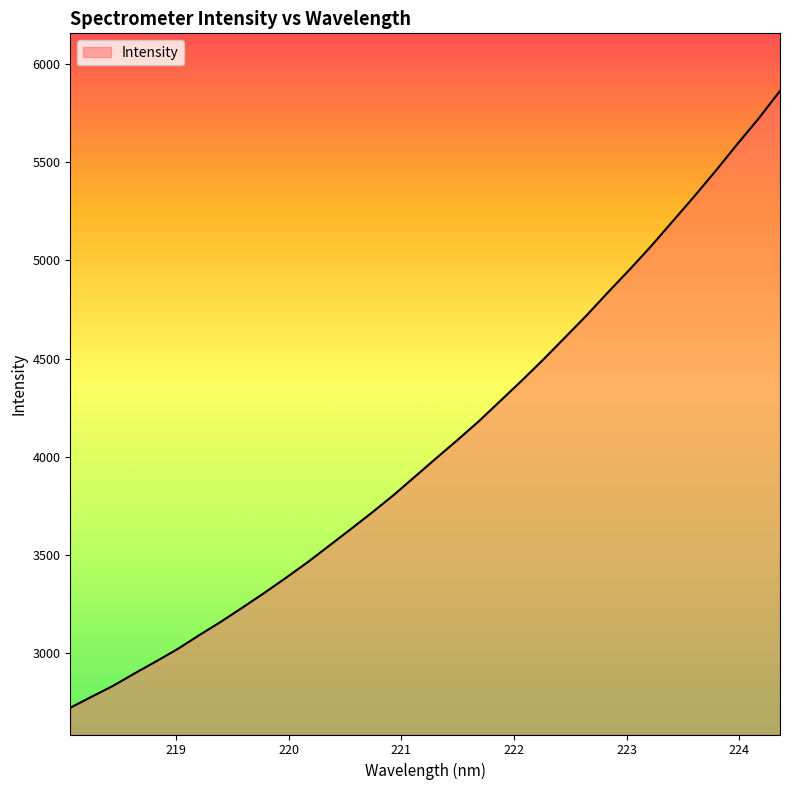

How many categories are shown in the chart?

34